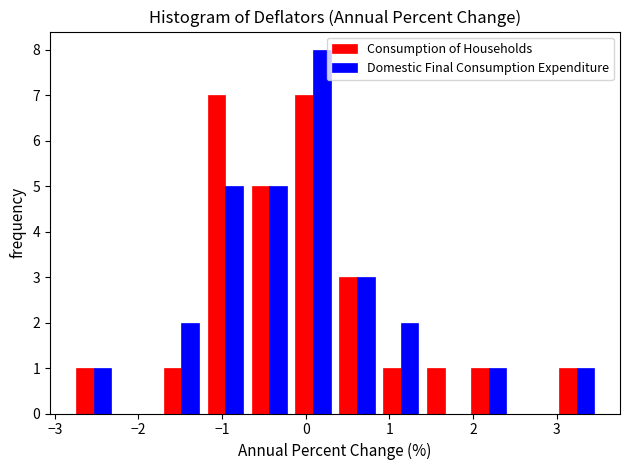

Reading left to right, transcribe this chart: for each range on the x-axis, give the height of each series' bar. Neither the bar edges nor the heights are printed on the chart, so give them approximately, as read against the axes.

-2.8 to -2.3: Consumption of Households=1	Domestic Final Consumption Expenditure=1
-2.3 to -1.7: Consumption of Households=0	Domestic Final Consumption Expenditure=0
-1.7 to -1.2: Consumption of Households=1	Domestic Final Consumption Expenditure=2
-1.2 to -0.7: Consumption of Households=7	Domestic Final Consumption Expenditure=5
-0.7 to -0.2: Consumption of Households=5	Domestic Final Consumption Expenditure=5
-0.2 to 0.4: Consumption of Households=7	Domestic Final Consumption Expenditure=8
0.4 to 0.9: Consumption of Households=3	Domestic Final Consumption Expenditure=3
0.9 to 1.4: Consumption of Households=1	Domestic Final Consumption Expenditure=2
1.4 to 1.9: Consumption of Households=1	Domestic Final Consumption Expenditure=0
1.9 to 2.5: Consumption of Households=1	Domestic Final Consumption Expenditure=1
2.5 to 3.0: Consumption of Households=0	Domestic Final Consumption Expenditure=0
3.0 to 3.5: Consumption of Households=1	Domestic Final Consumption Expenditure=1